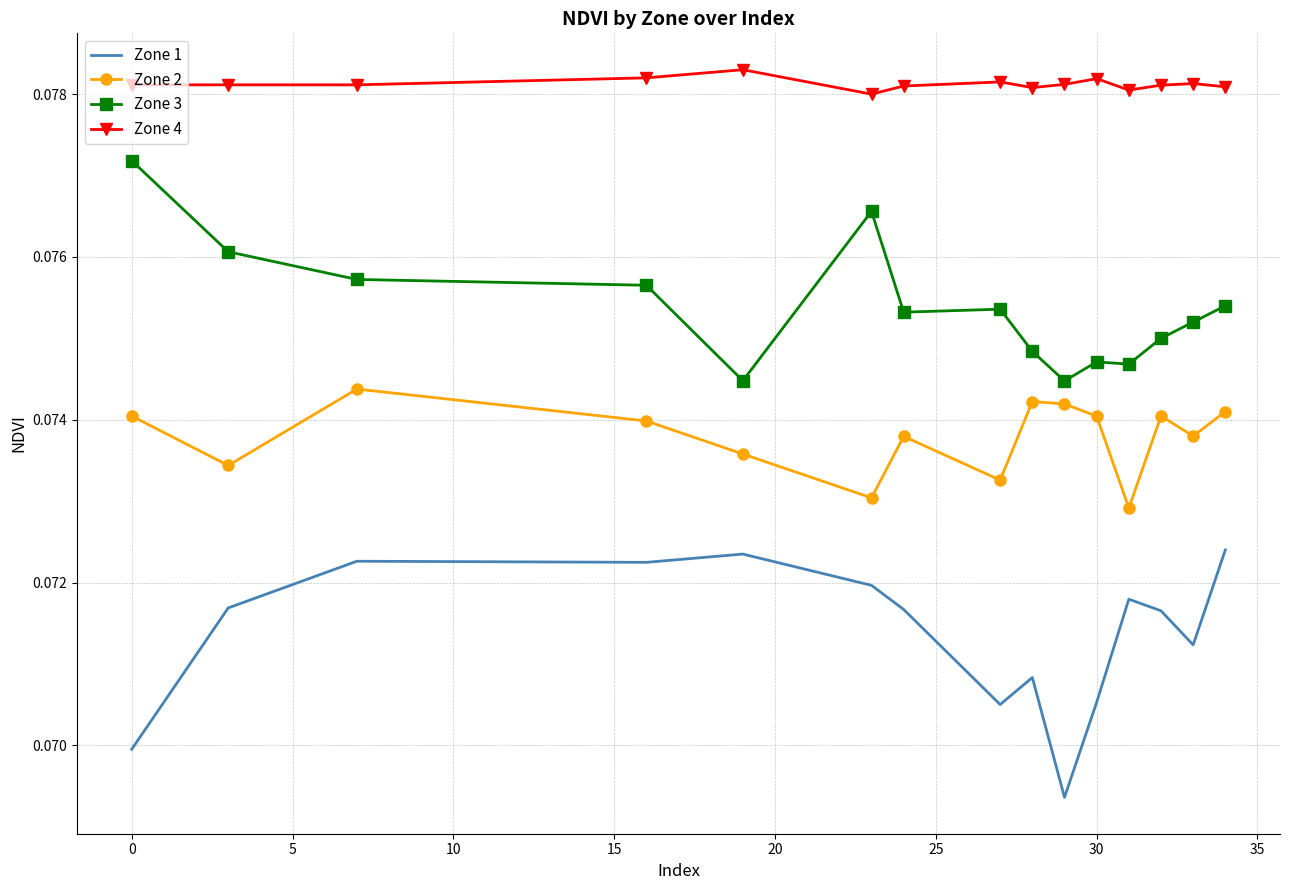

Which series has the largest total across all categories?

Zone 4